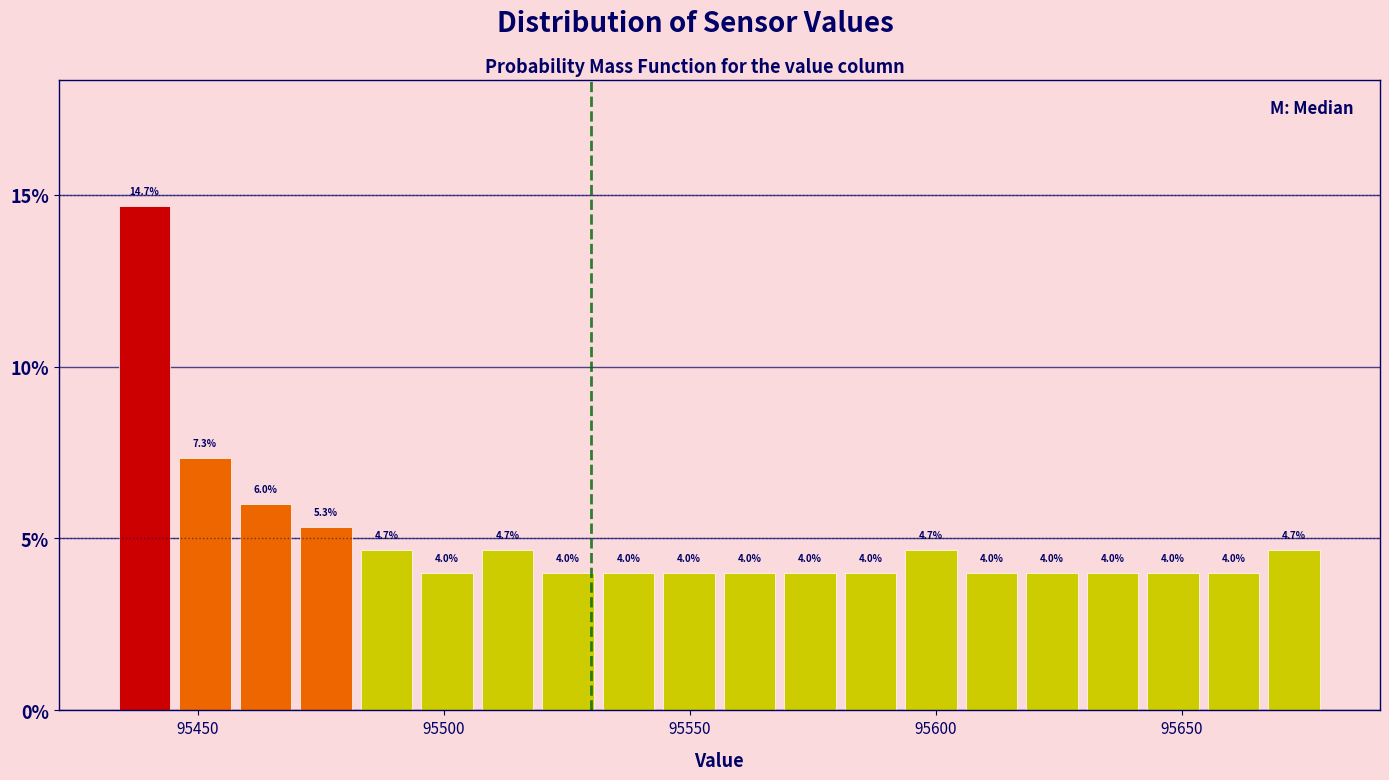

Around what value on the x-axis is the tallest bar? Give the approximate position of its centre, as read against the axis.

95440